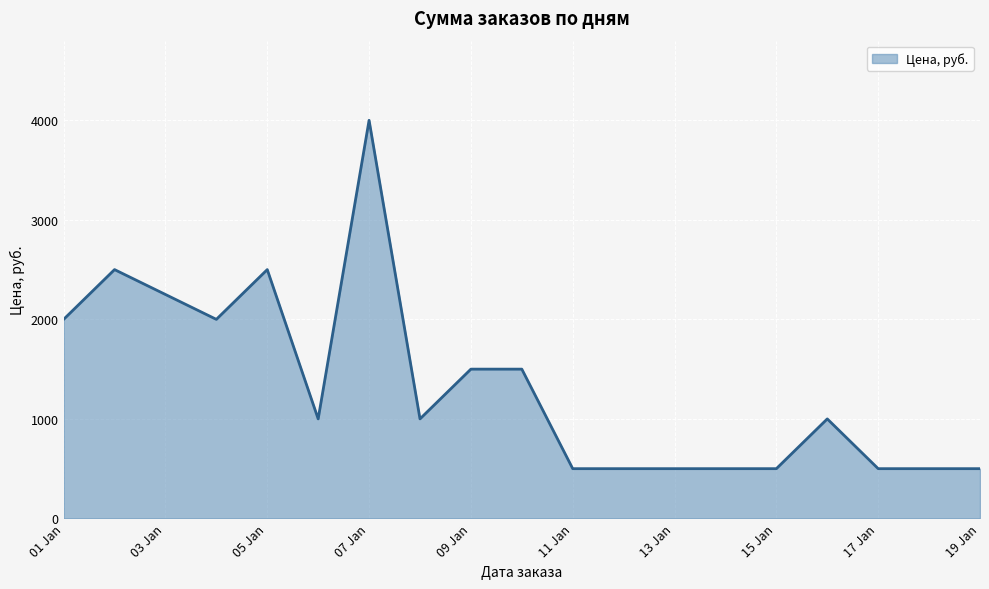

What is the minimum value shown in the chart?

500